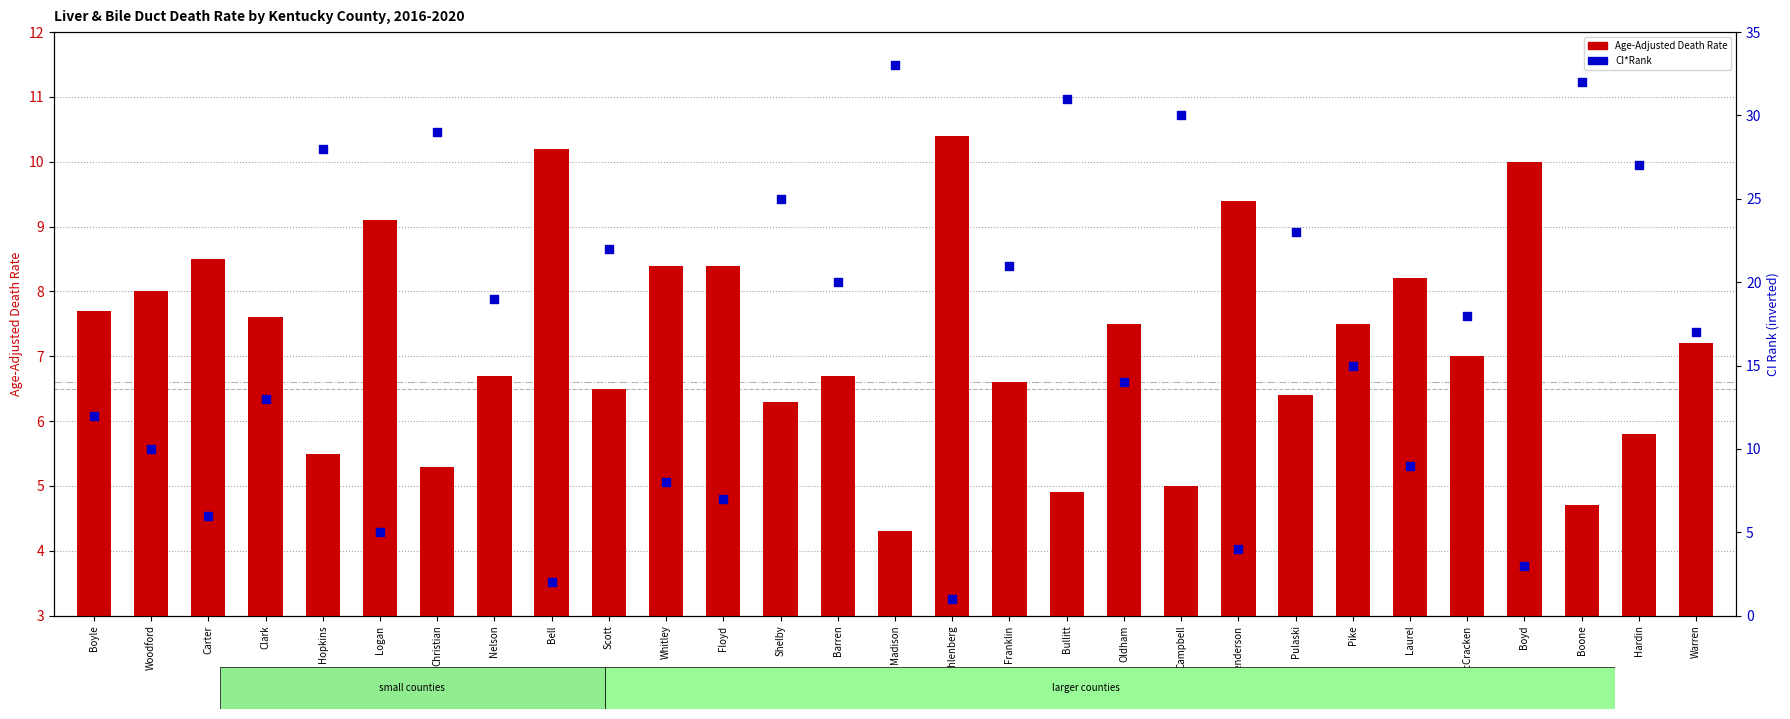

At how many categories does at least one series exceed 22?

9